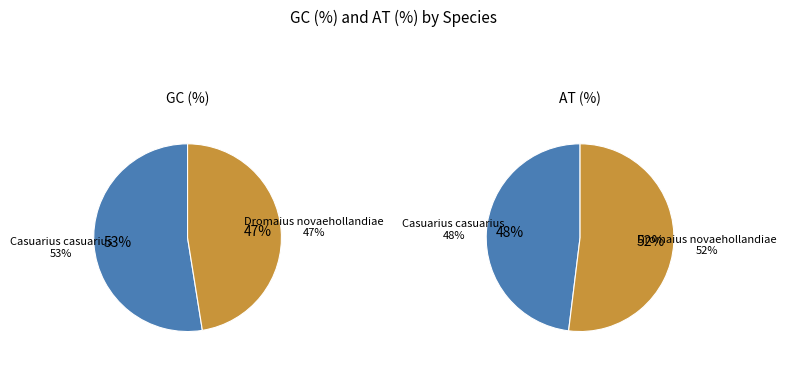

What percentage do Dromaius novaehollandiae and Casuarius casuarius together represent?

100.0%